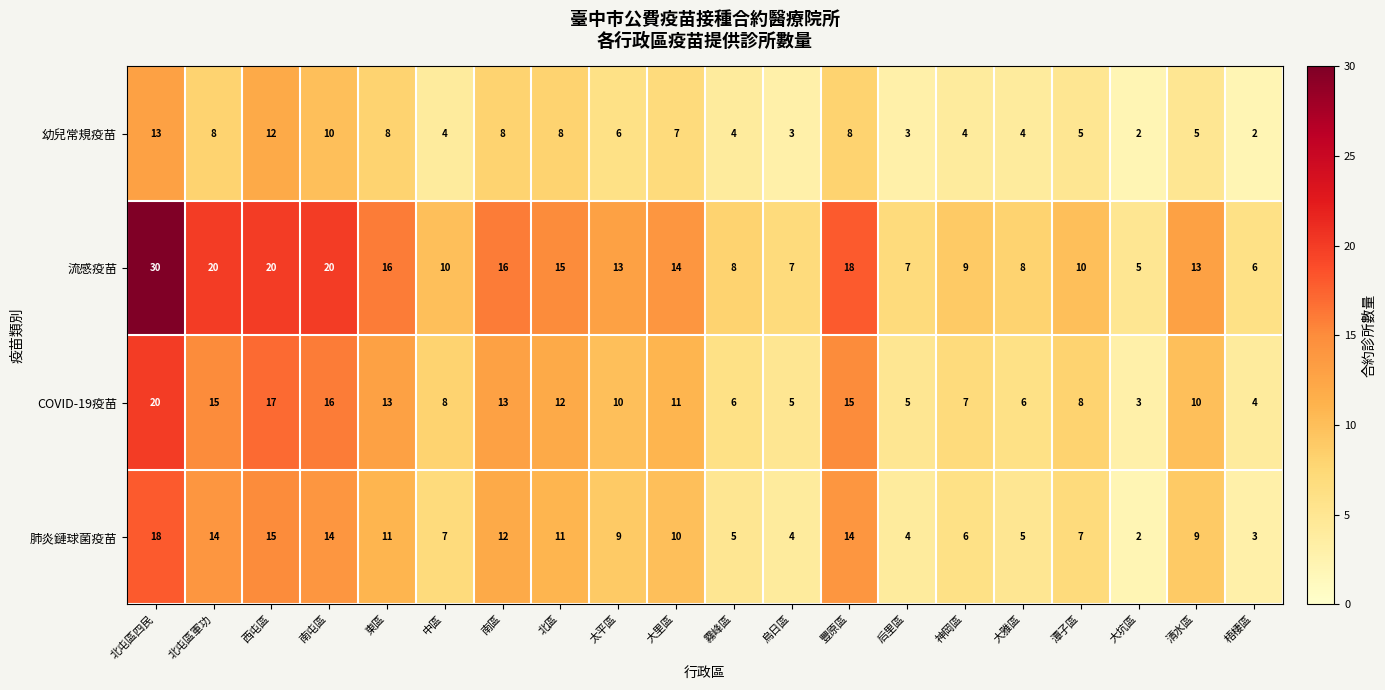

Which series has the largest total across all categories?

流感疫苗